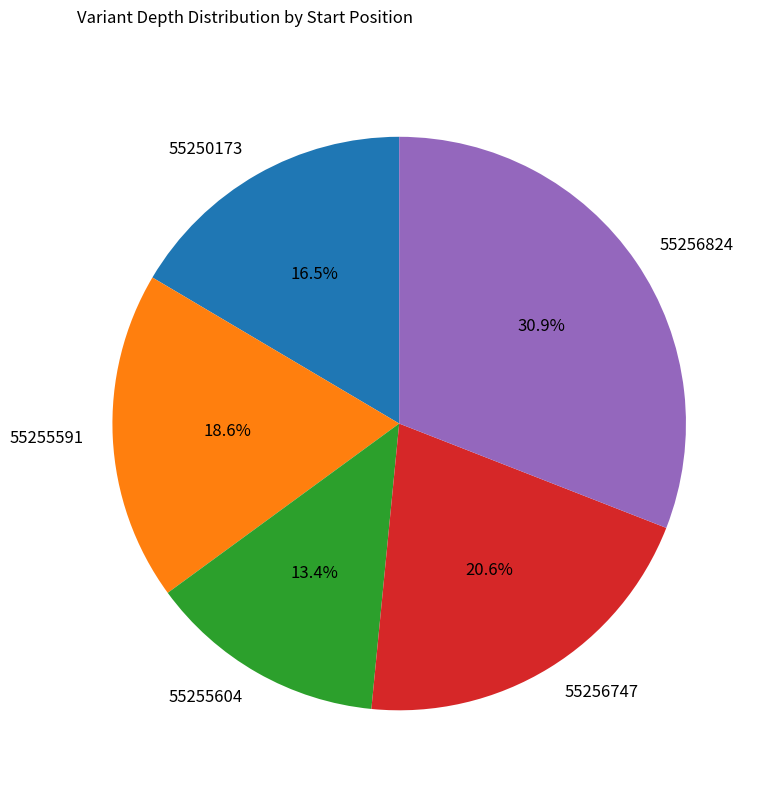

Does 55256824 account for over 50% of the chart?

No